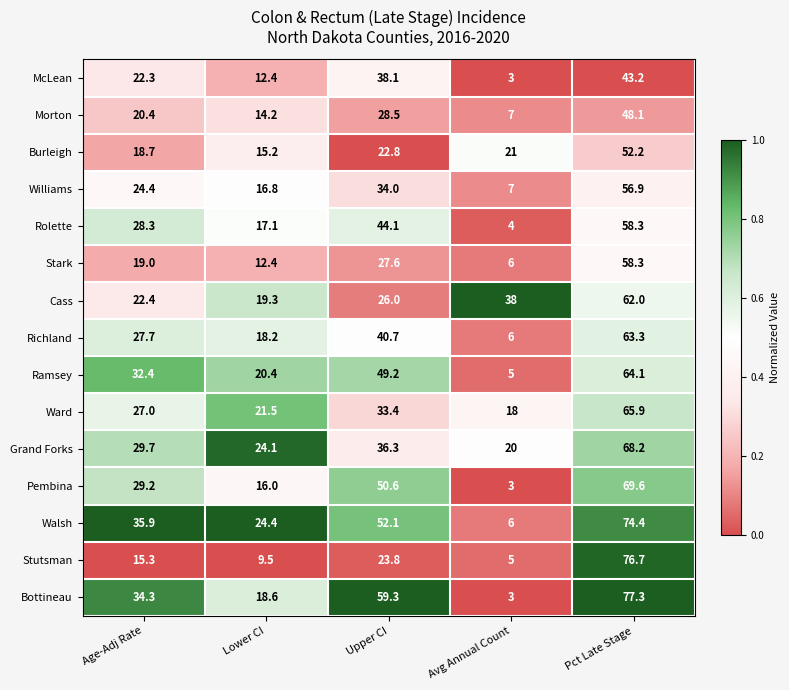

Read the Stark value at Avg Annual Count.

6.0